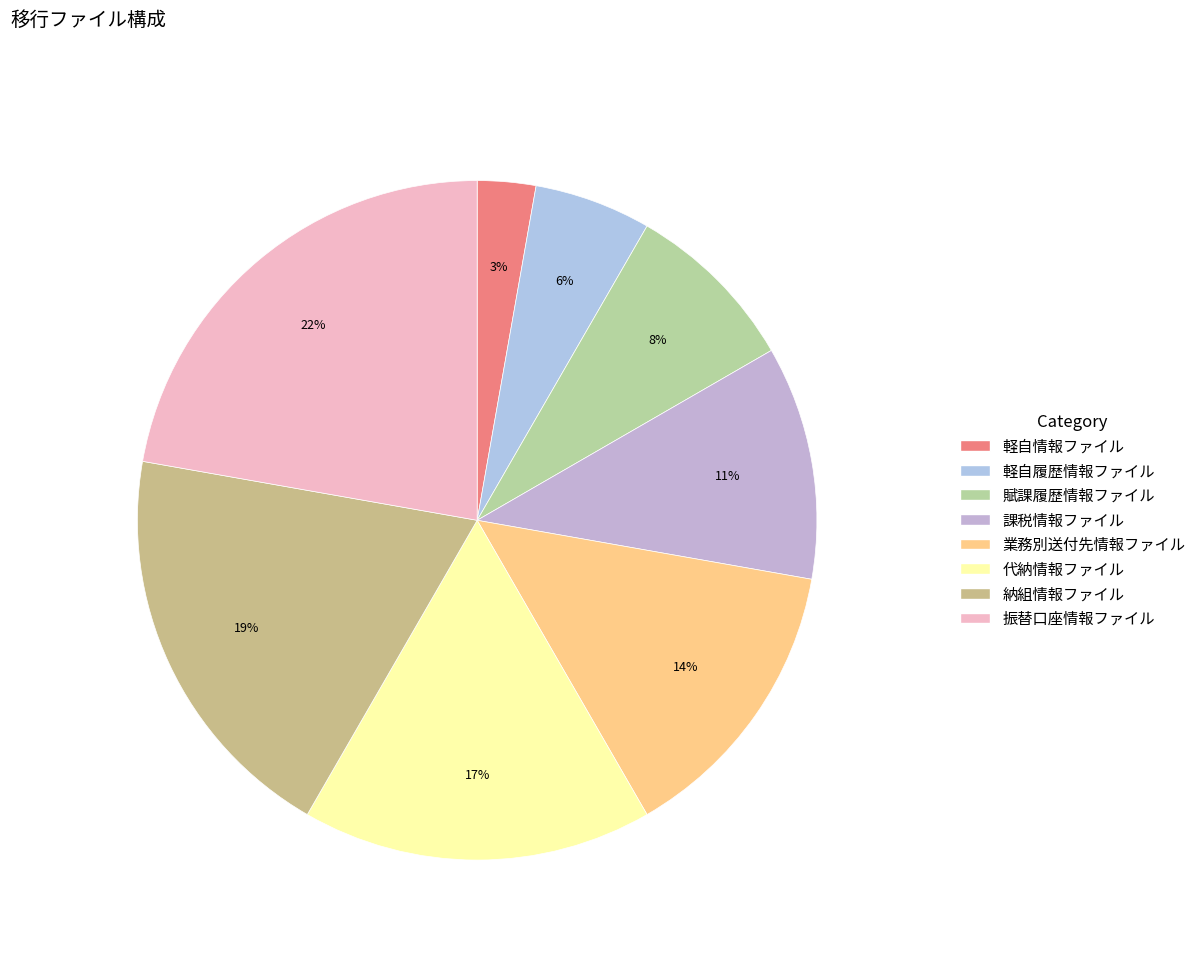

To the nearest percent, what is the difference between the largest and smallest slice percentages?

19%